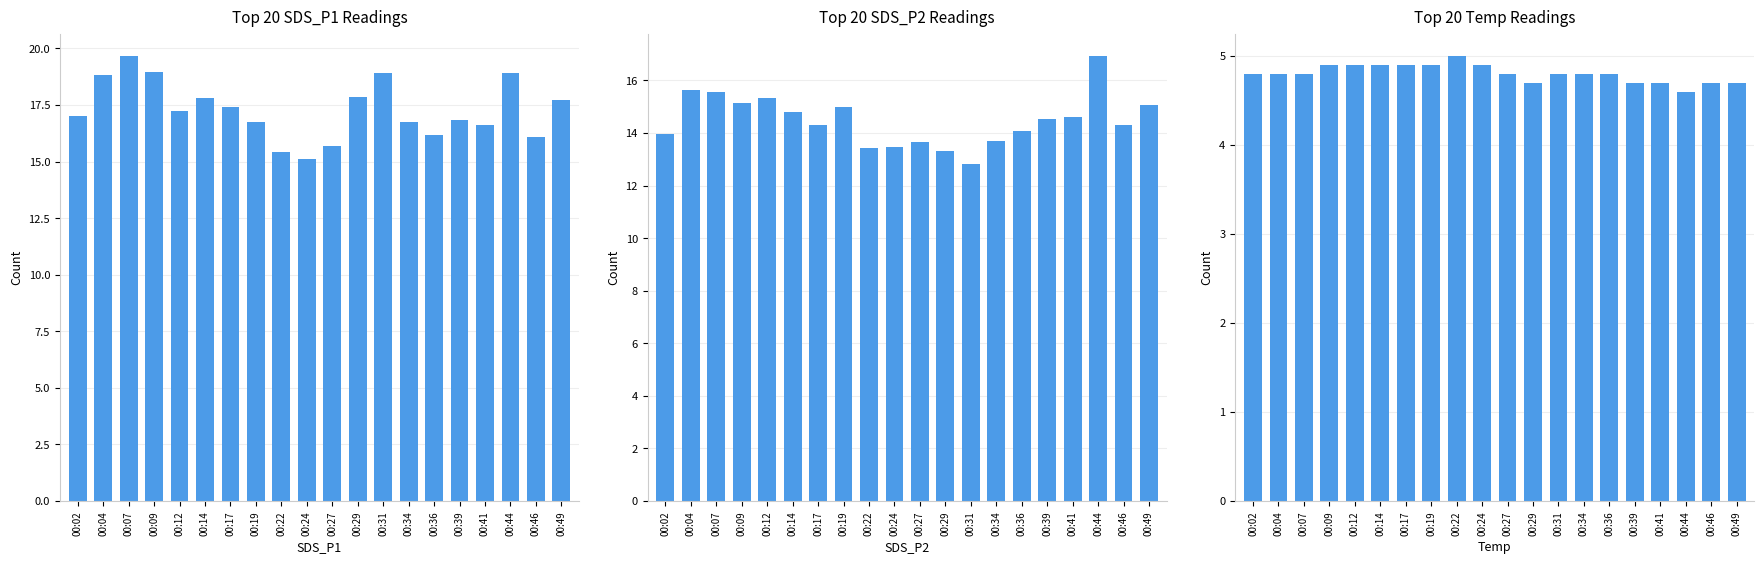

Reading left to right, list all the values displayed in this chart.

SDS_P1: 17.0	18.8	19.7	19.0	17.2	17.8	17.4	16.8	15.4	15.1	15.7	17.9	18.9	16.8	16.2	16.8	16.6	18.9	16.1	17.7
SDS_P2: 14.0	15.6	15.6	15.1	15.3	14.8	14.3	15.0	13.4	13.5	13.7	13.3	12.8	13.7	14.1	14.5	14.6	16.9	14.3	15.1
Temp: 4.8	4.8	4.8	4.9	4.9	4.9	4.9	4.9	5.0	4.9	4.8	4.7	4.8	4.8	4.8	4.7	4.7	4.6	4.7	4.7